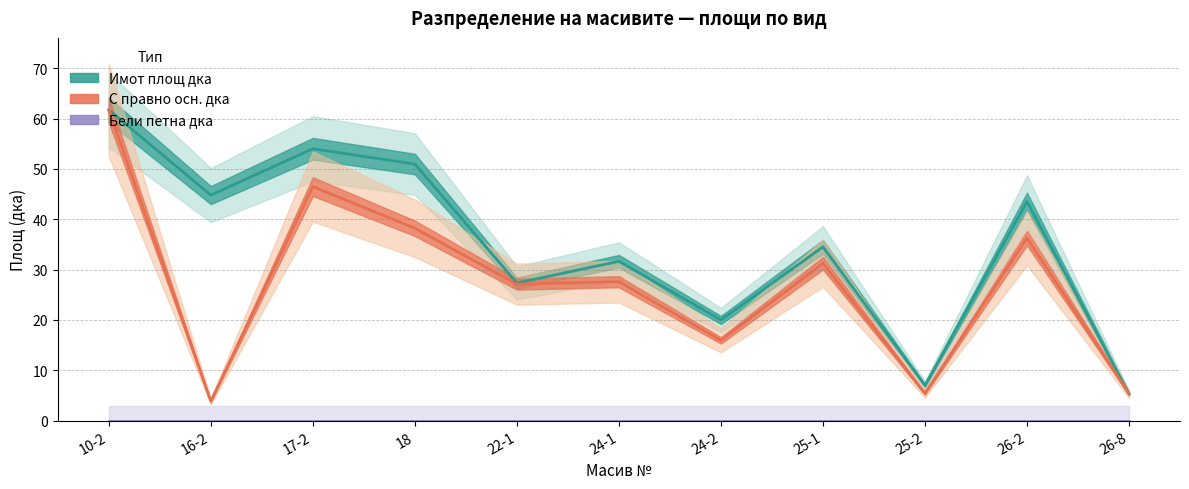

True or false: Бели петна дка and Имот площ дка intersect in this chart.

False